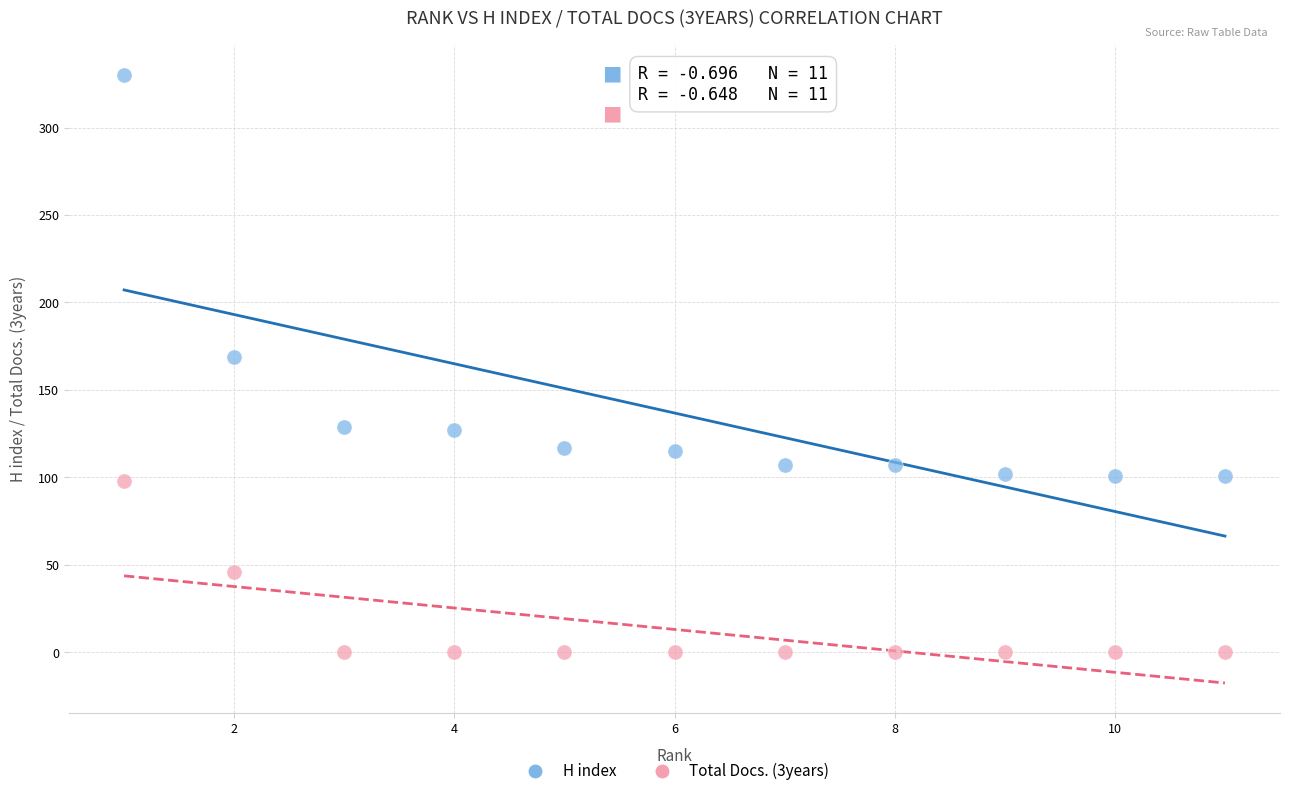

Across all data points, what is the range of Y values (max minus min)?

330